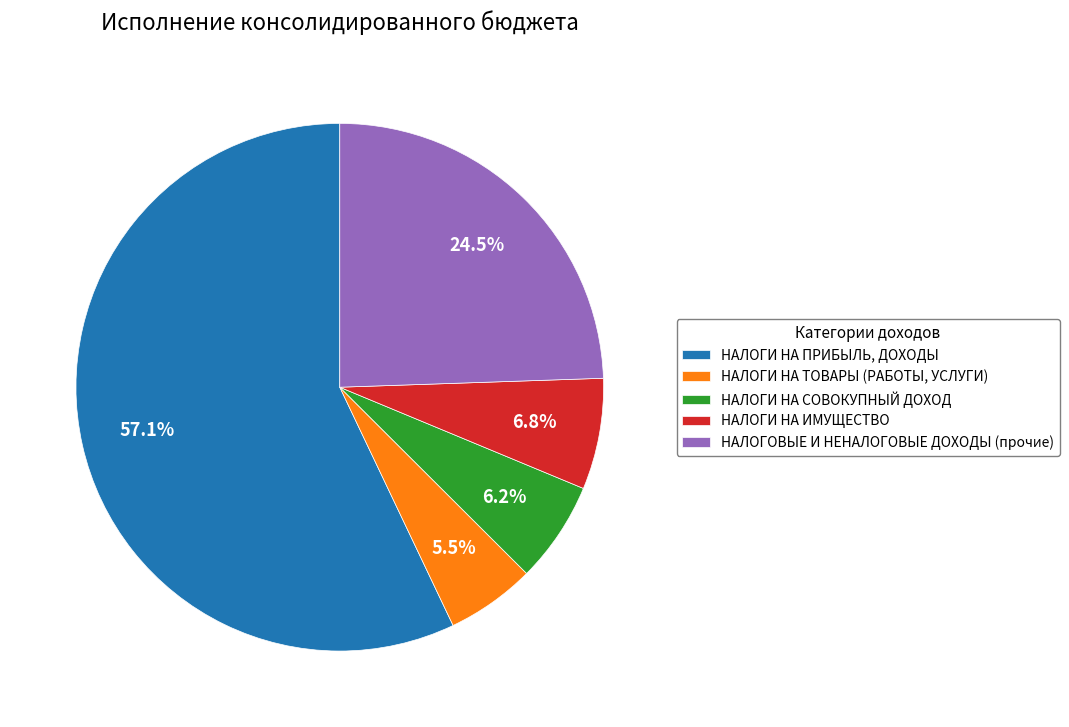

To the nearest percent, what is the difference between the largest and smallest slice percentages?

52%